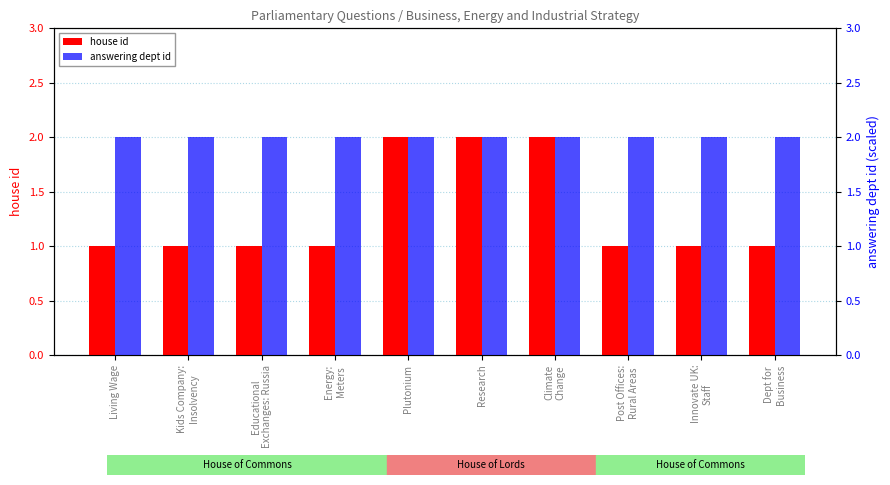

What is the difference between the highest and lowest values at Educational
Exchanges: Russia?

1